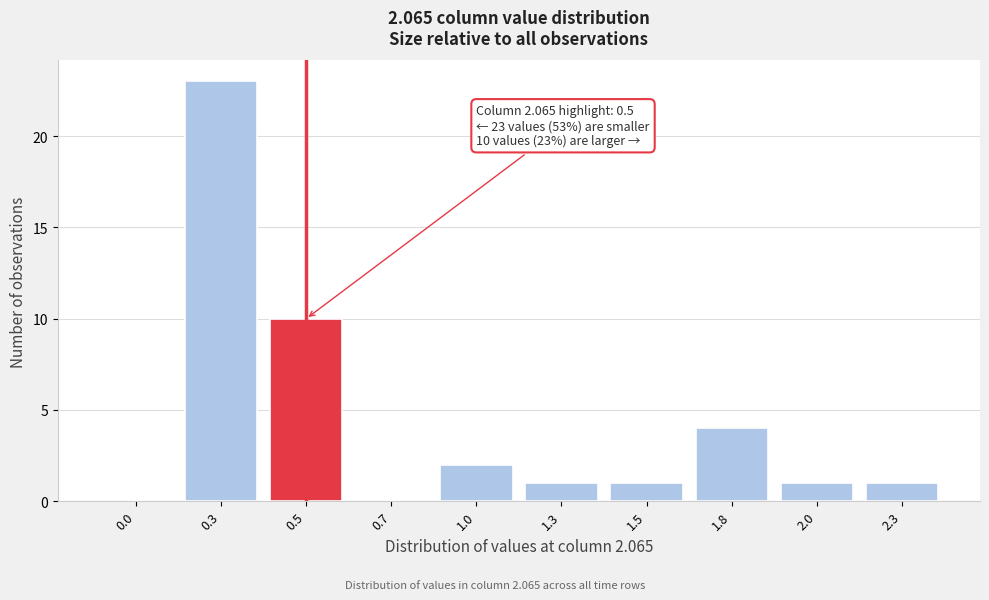

Reading right to left, transcribe all the data shown in this chart.

2.3=1	2.0=1	1.8=4	1.5=1	1.3=1	1.0=2	0.7=0	0.5=10	0.3=23	0.0=0